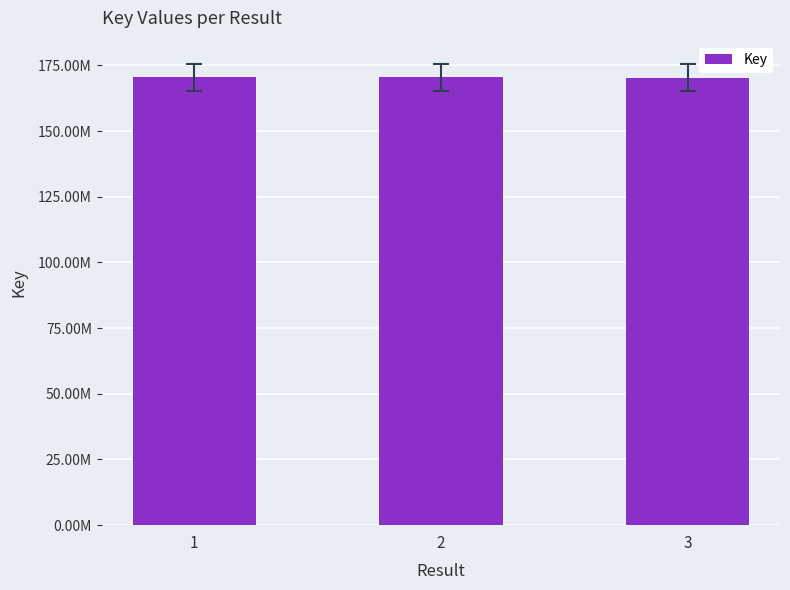

True or false: the data shows 300980888 at 2.

False